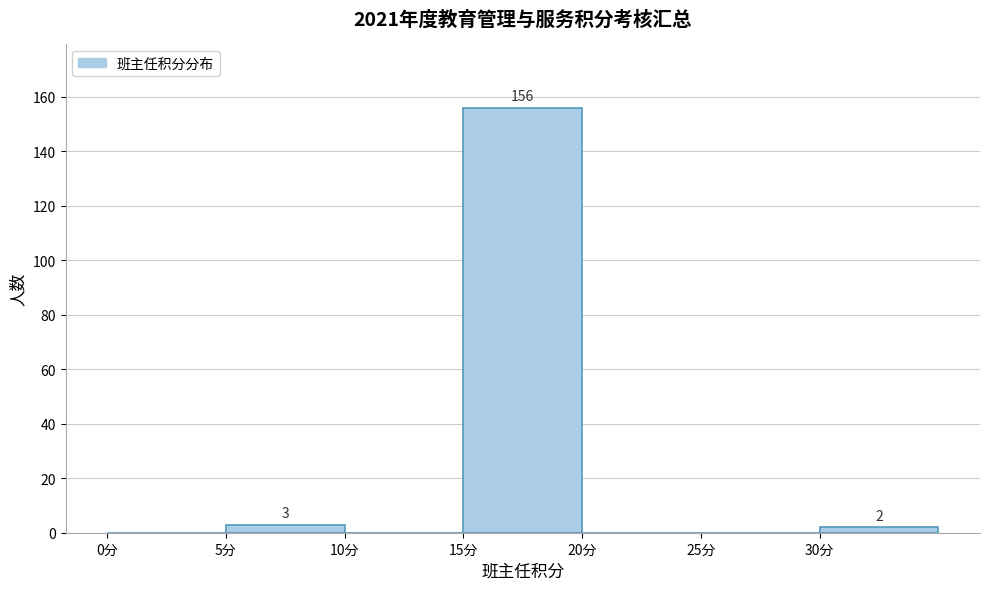

Which range on the x-axis has the tallest bar?

15 to 20